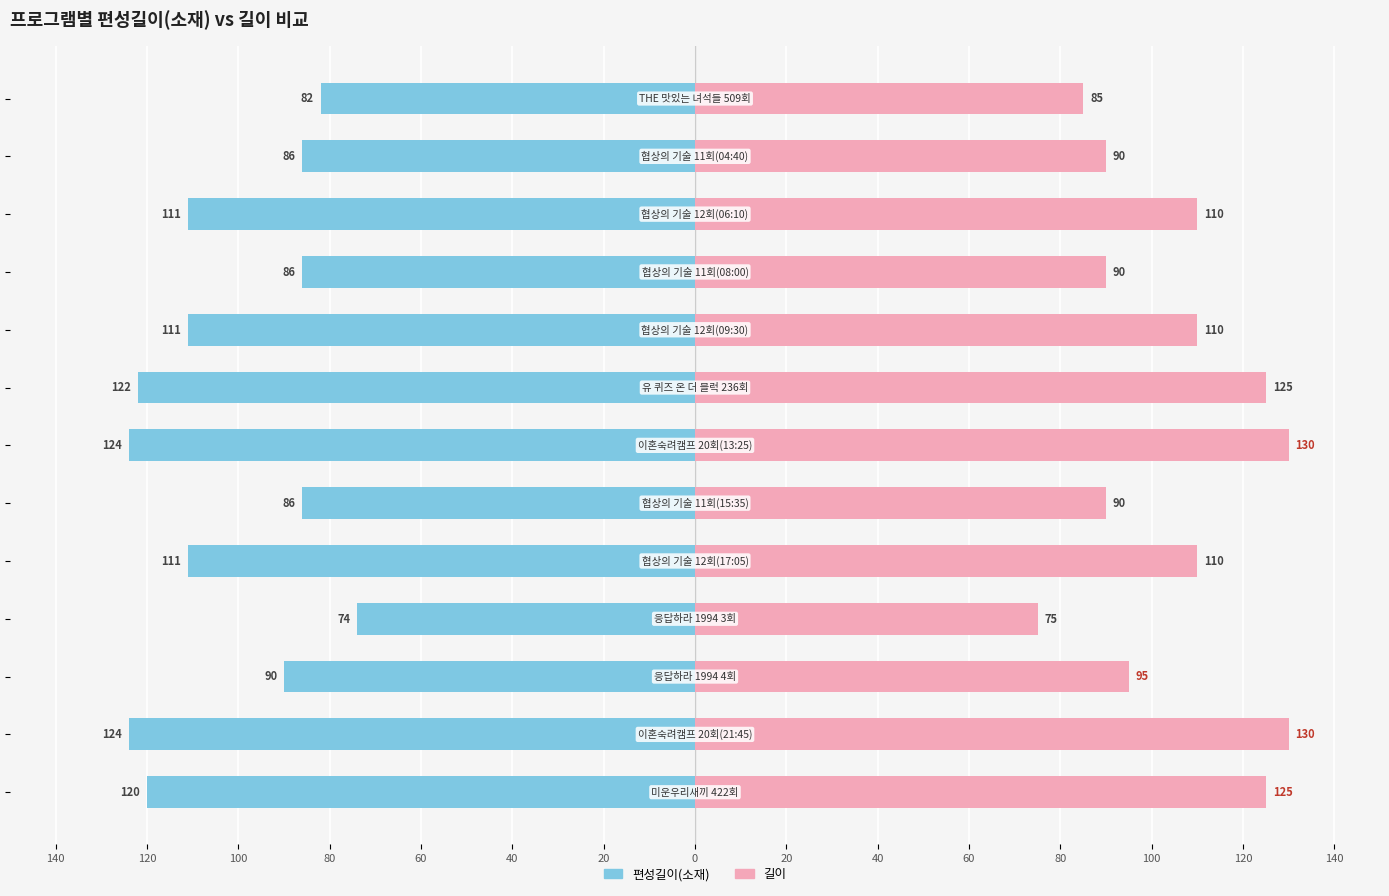

True or false: 길이 has a value of 90 at 0.

True